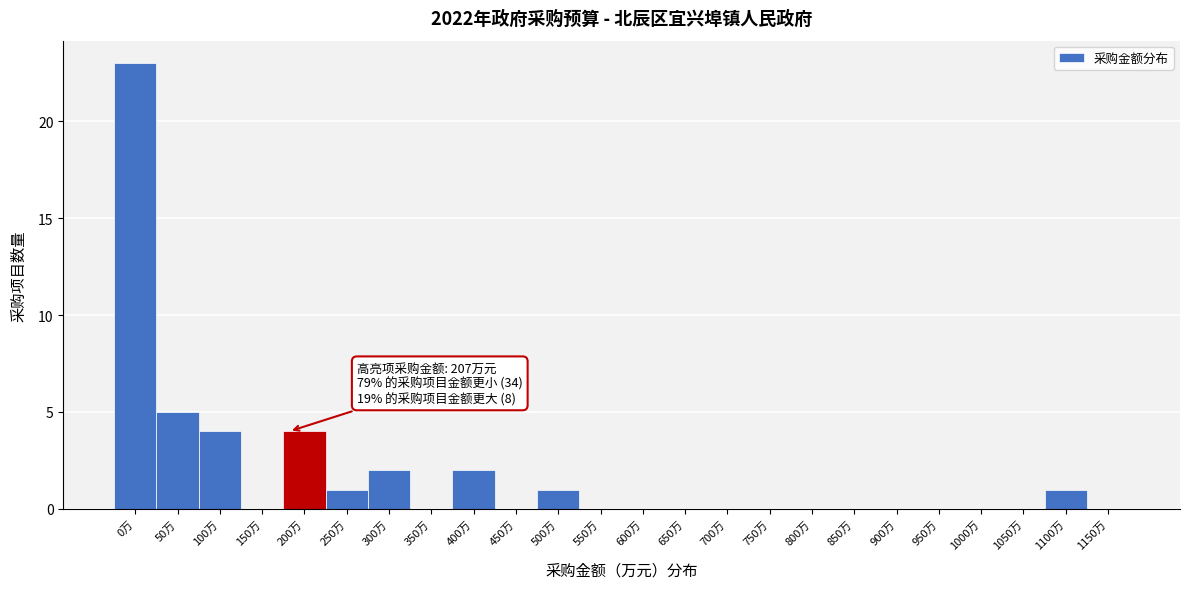

Reading left to right, list all the values displayed in this chart.

0万=23	50万=5	100万=4	150万=0	200万=4	250万=1	300万=2	350万=0	400万=2	450万=0	500万=1	550万=0	600万=0	650万=0	700万=0	750万=0	800万=0	850万=0	900万=0	950万=0	1000万=0	1050万=0	1100万=1	1150万=0